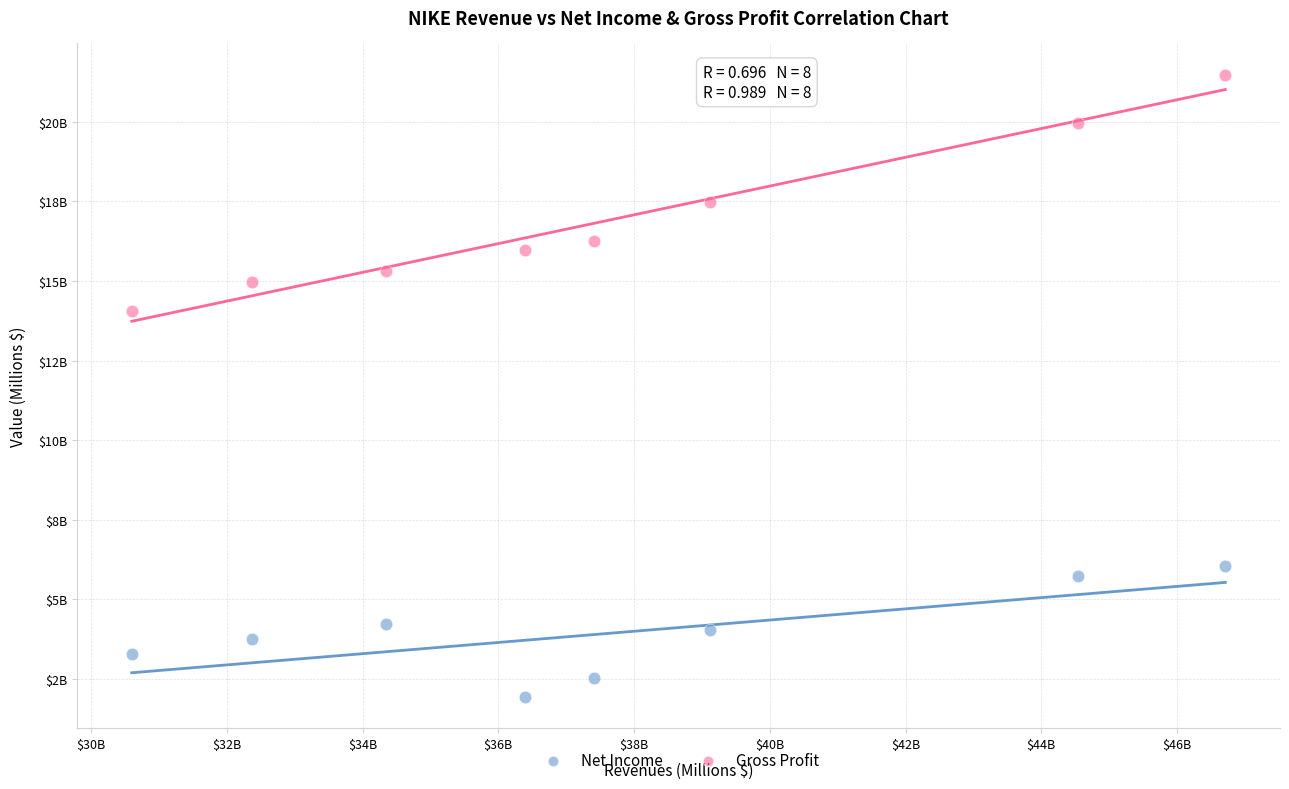

Which series has the widest spread of Y values?

Gross Profit